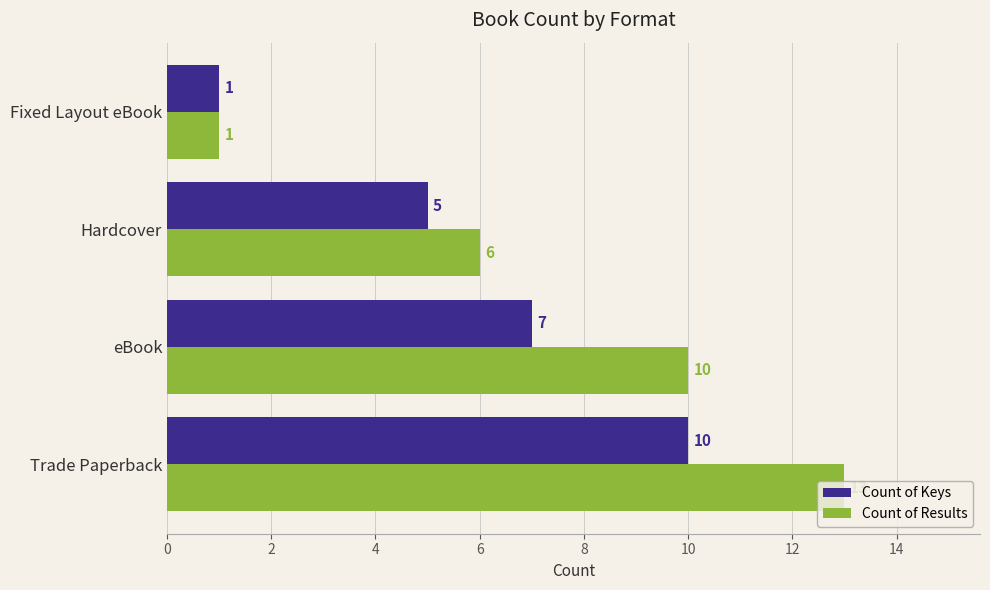

What is the difference between the maximum and second lowest values in the Count of Results series?

7